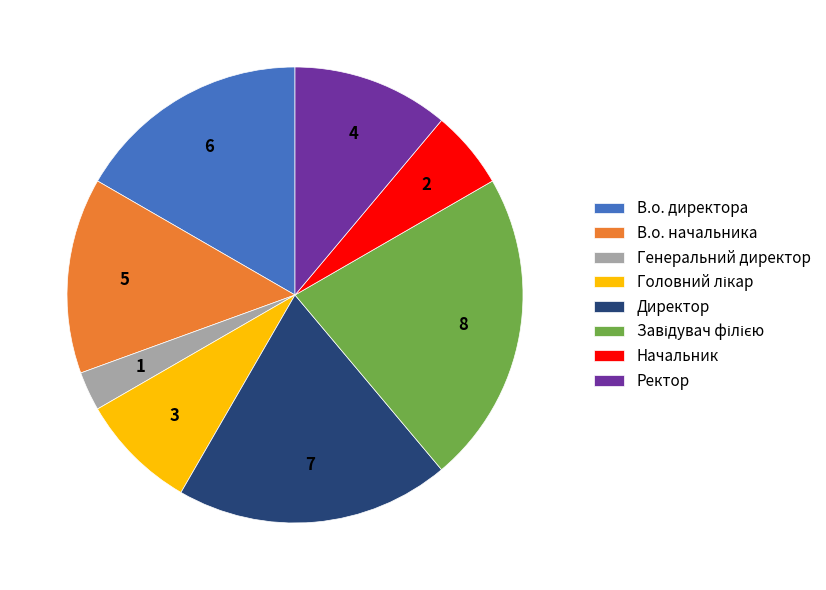

Which slice is the smallest?

Генеральний директор